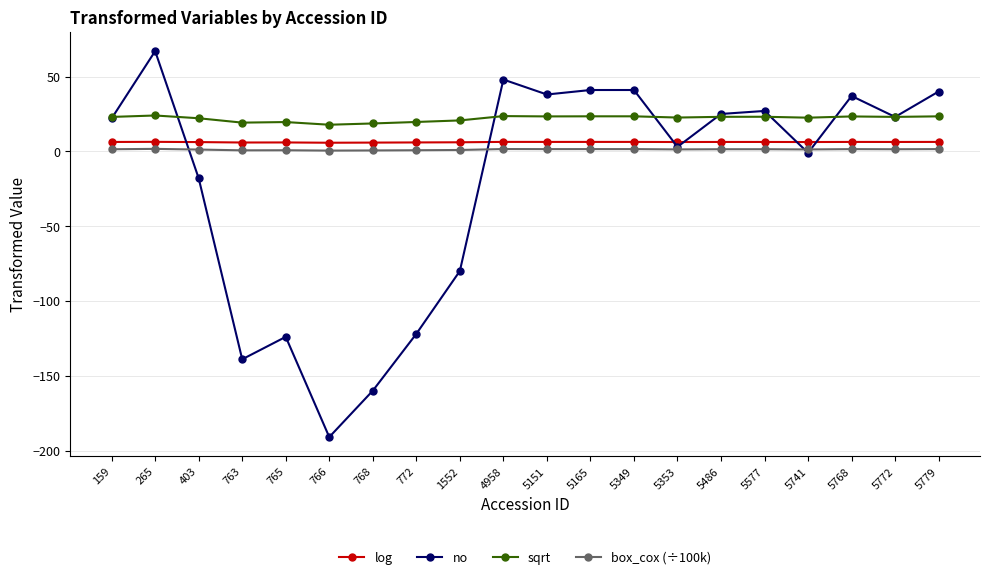

True or false: no has a value of -33.8 at 772.

False